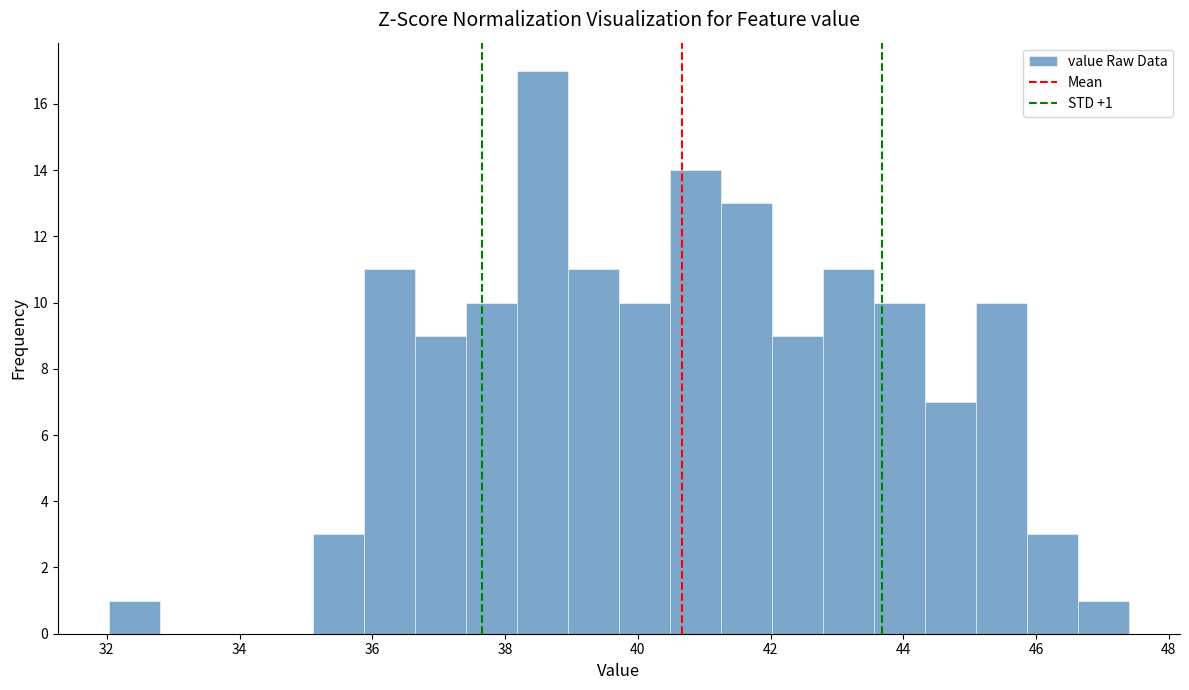

Read against the x-axis, roughly where is the centre of the tallest bar?

38.6